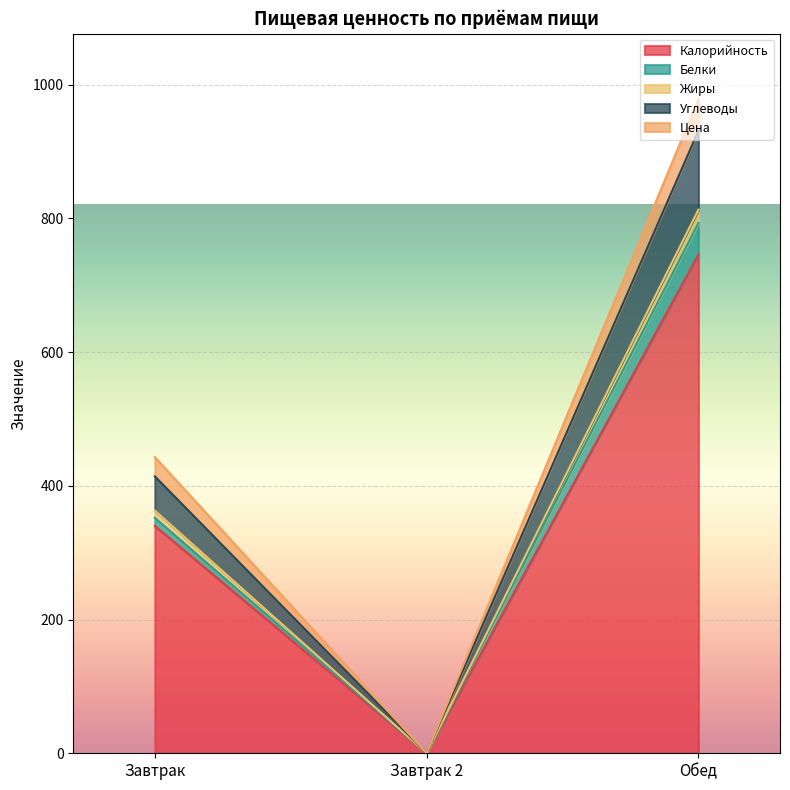

At which label does Калорийность reach its peak?

Обед